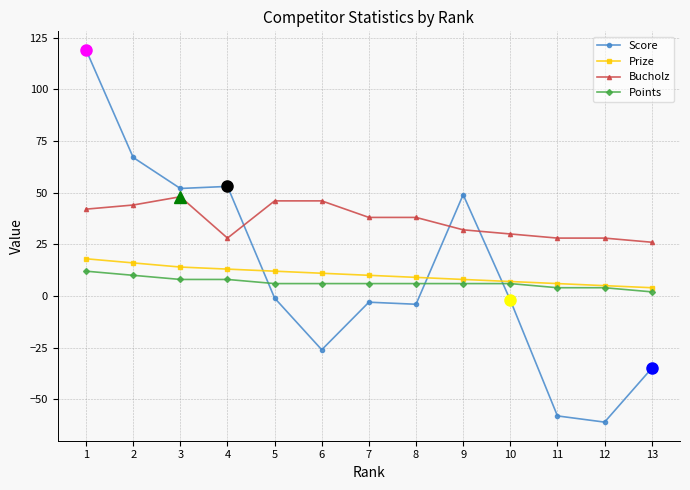

Which series changed the most between 2 and 4?

Bucholz